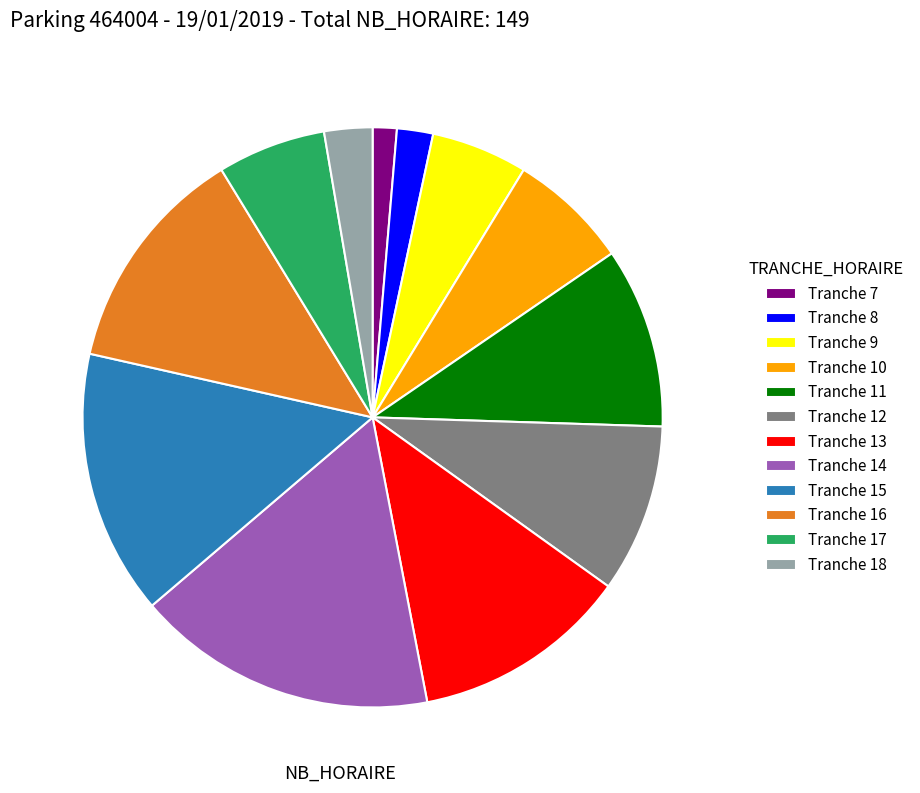

Is there a majority slice in this chart?

No